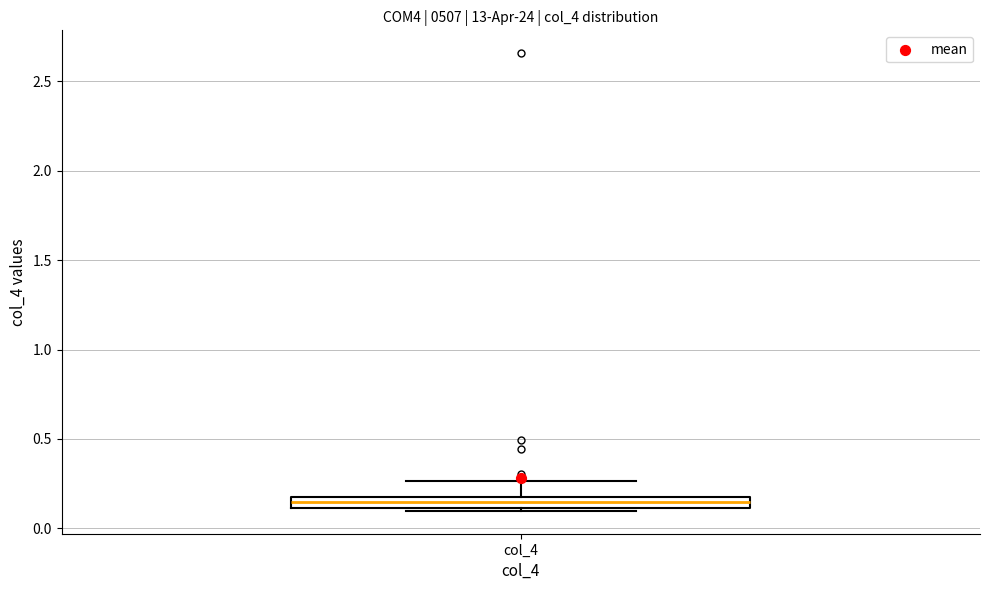

Where does the upper whisker of the box for col_4 end on the y-axis? The values are not printed on the chart, so give them approximately, as read against the axis.

0.25